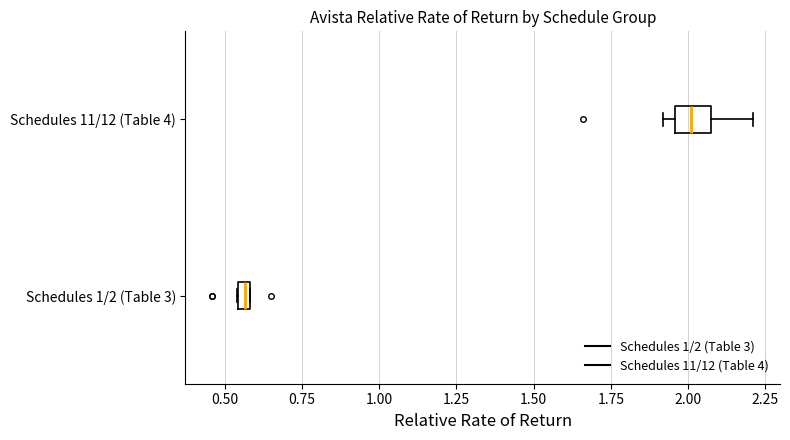

Where is the right edge of the box for Schedules 1/2 (Table 3) on the x-axis? The values are not printed on the chart, so give them approximately, as read against the axis.

0.60